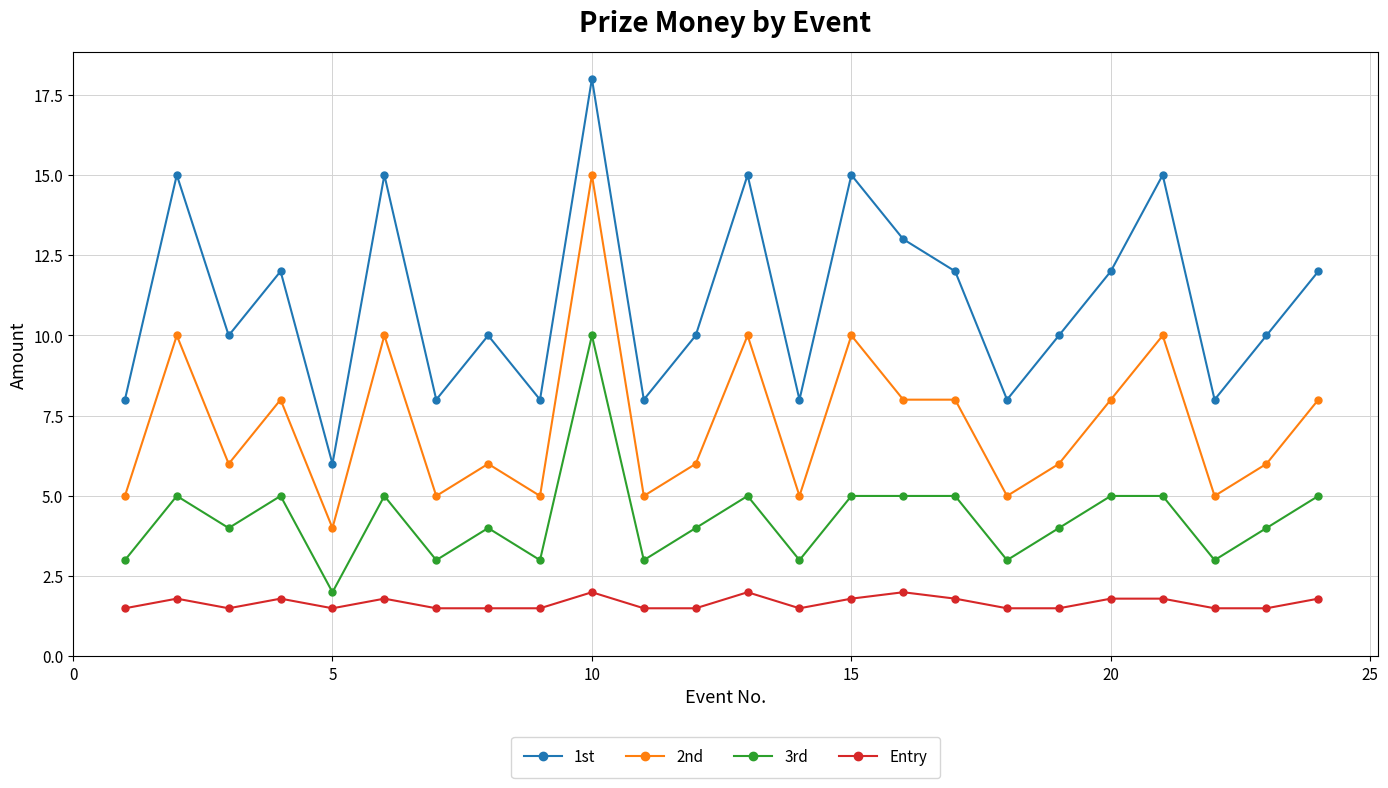

Rank the series by their average value, from lowest to highest.

Entry, 3rd, 2nd, 1st